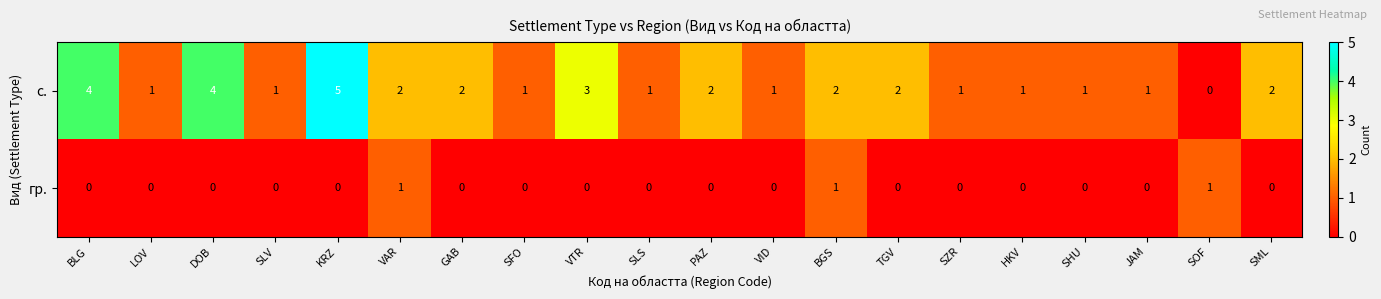

Which series has the largest range (max minus min)?

с.